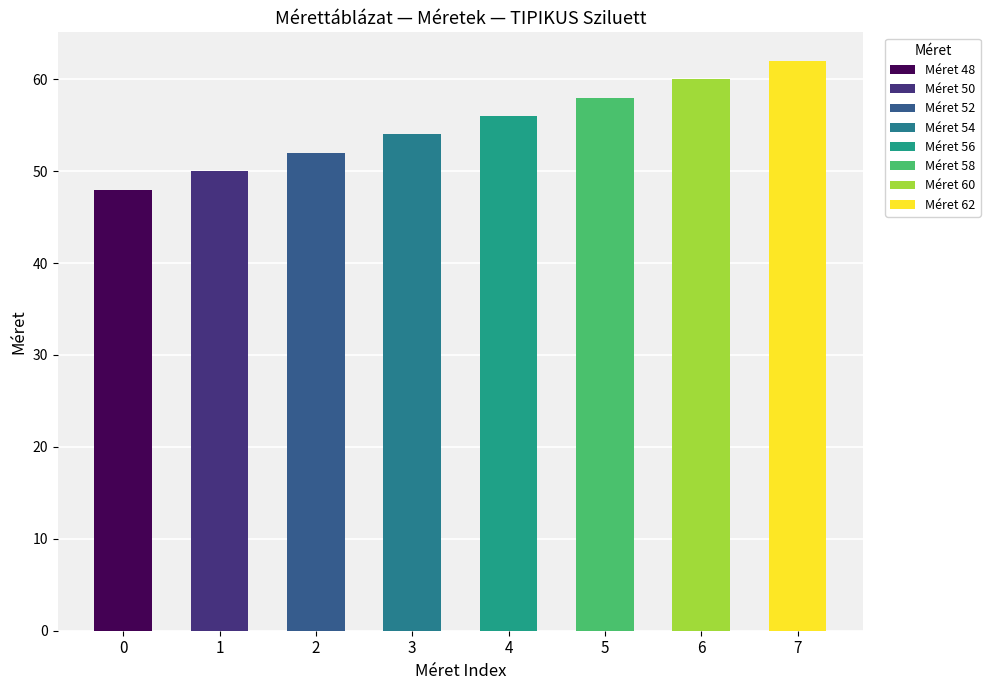

List the labels in order of value, smallest first.

48, 50, 52, 54, 56, 58, 60, 62